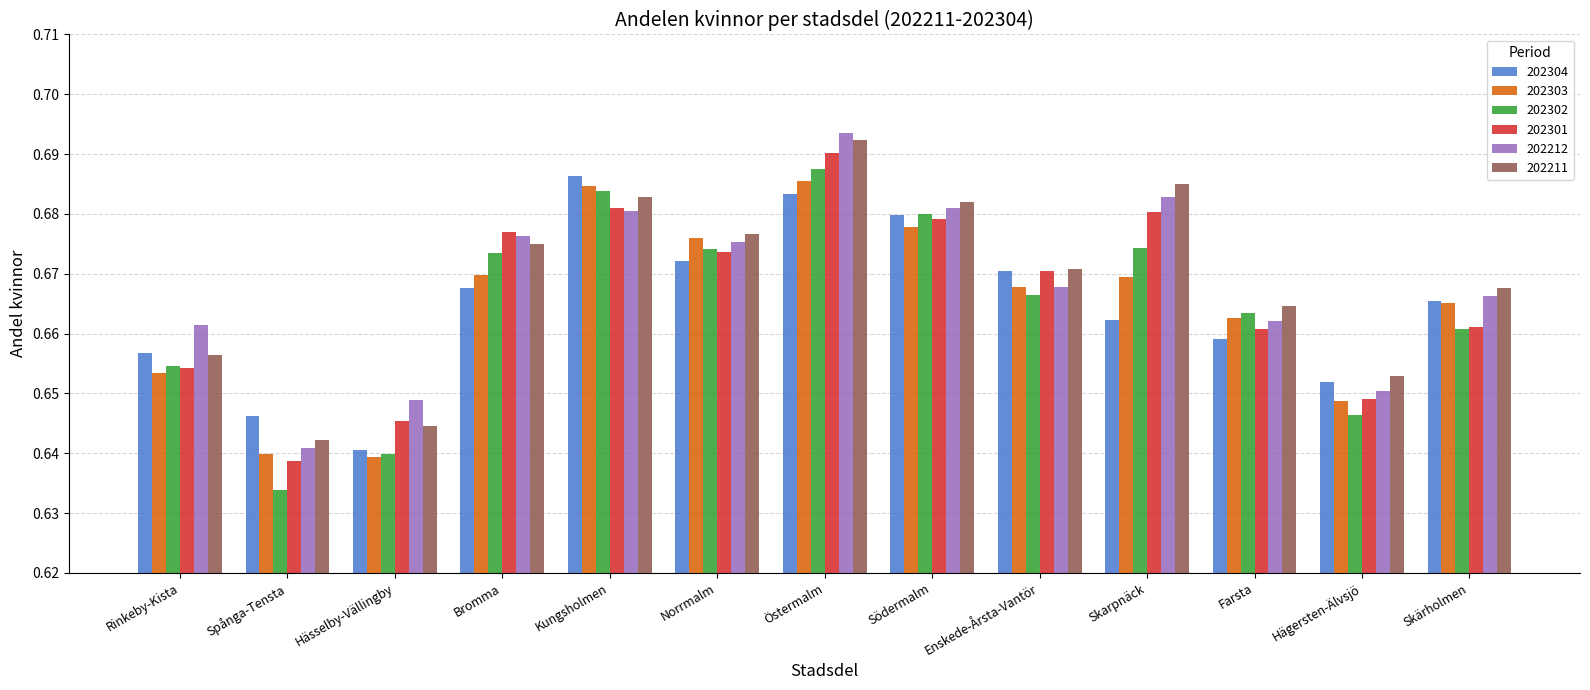

What is the sum of the 202304 values at Skarpnäck and Farsta?

1.3